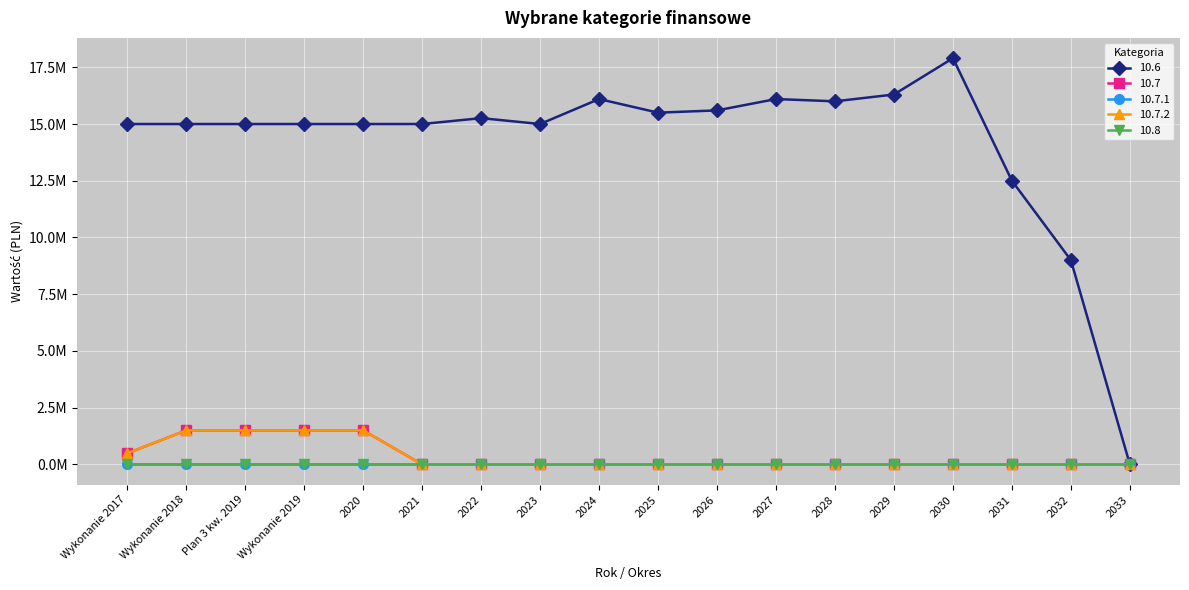

Does the chart have visible grid lines?

Yes